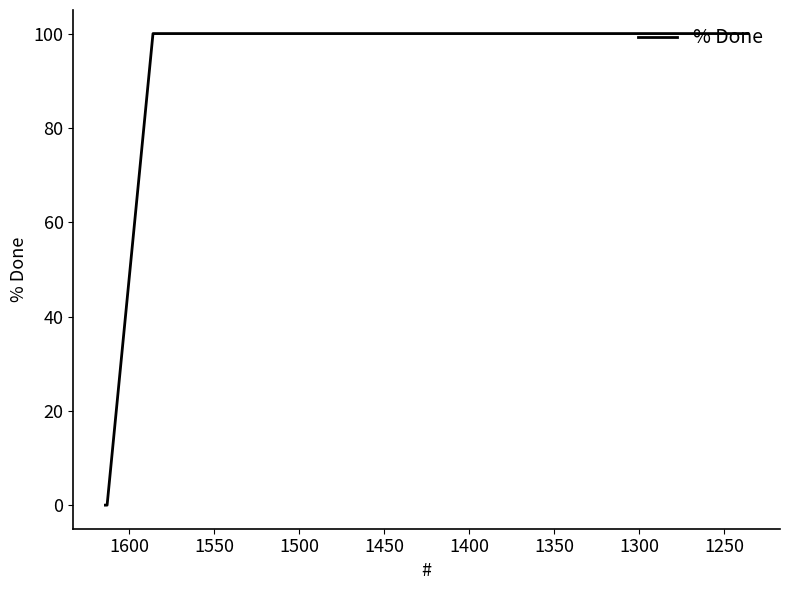

How many values are below 100?

2